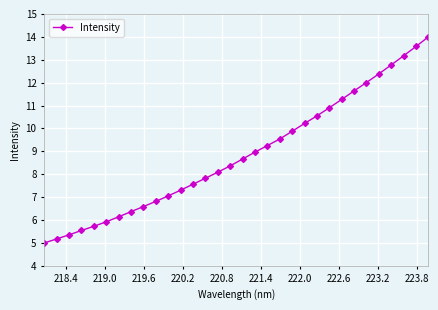

How many data points are less than 8?

14